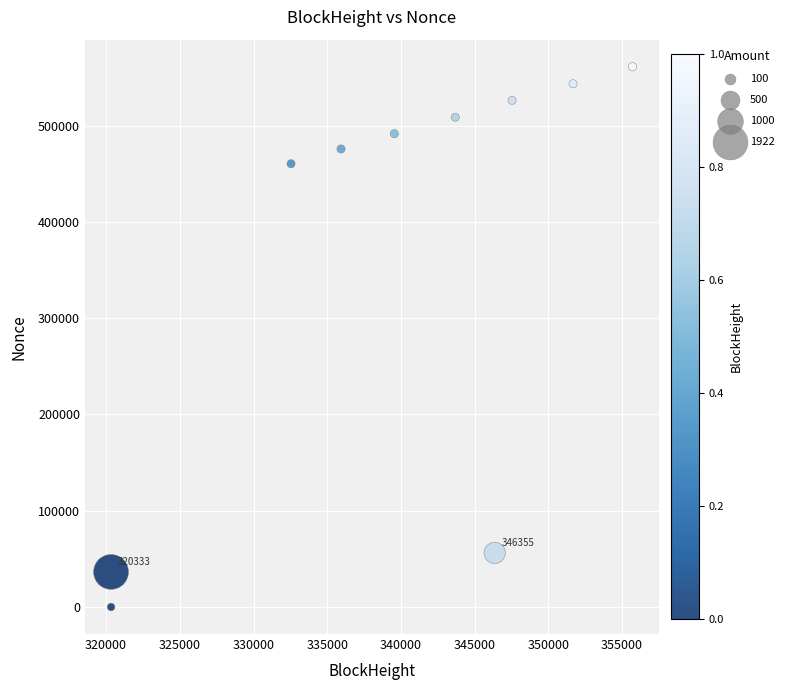

What is the range of X values (max minus min)?

35369